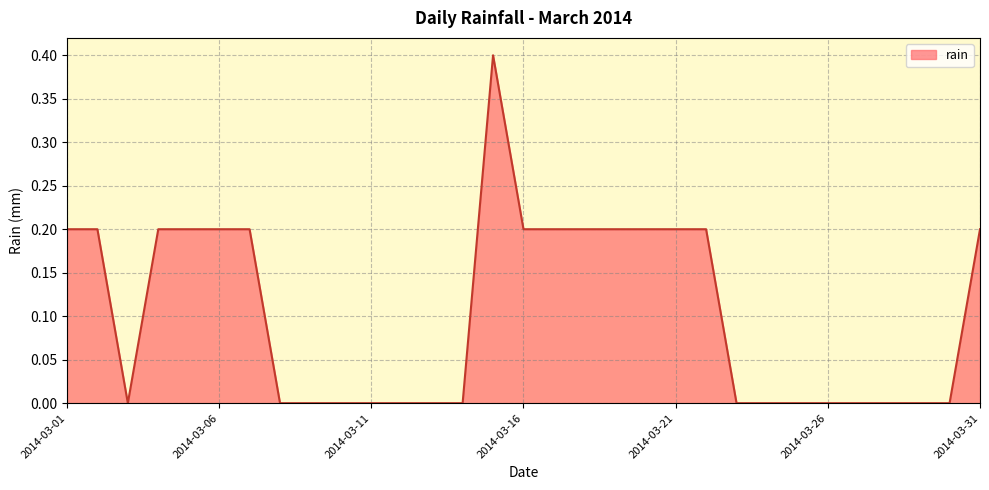

How many lines are shown in the chart?

1